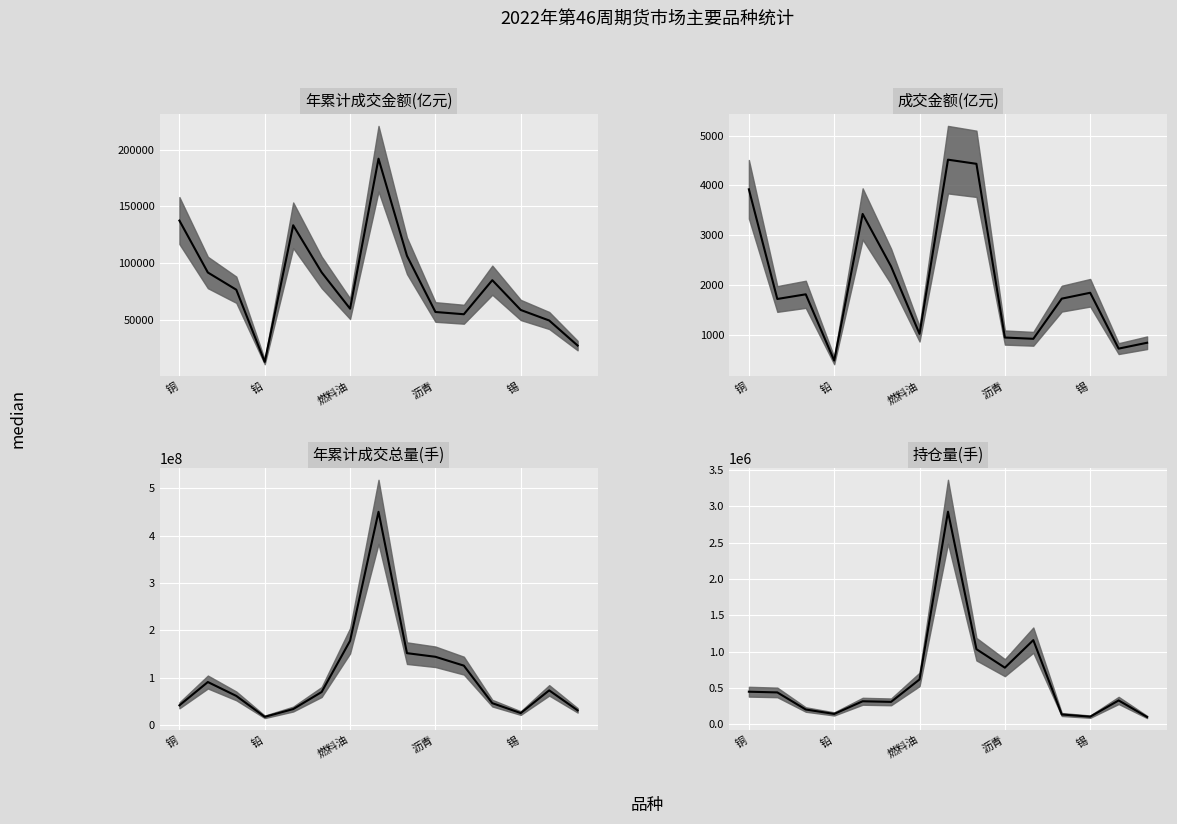

What is the total value across all series at 8?

153299099.9